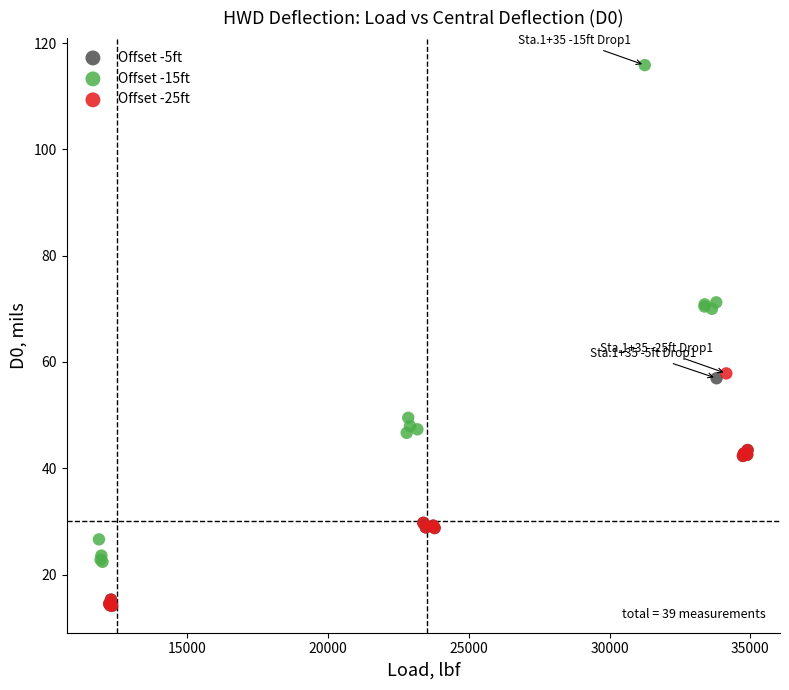

Which series has the widest spread of Y values?

Offset -15ft